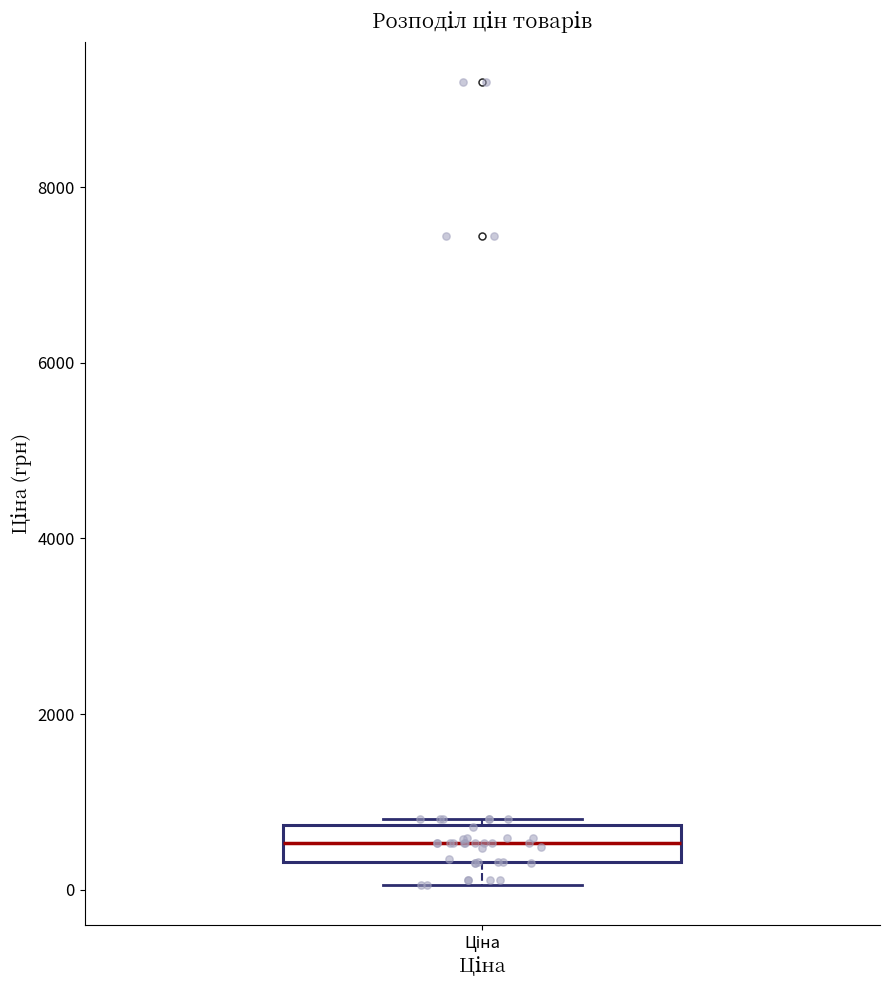

Read this box plot against the y-axis: the position of the median line, the range covered by the box, and the ends of both whiskers. The values are not printed on the chart, so give them approximately, as read against the axis.

median 600, box 400 to 800, whiskers 0 to 800 (just above the box's upper edge)